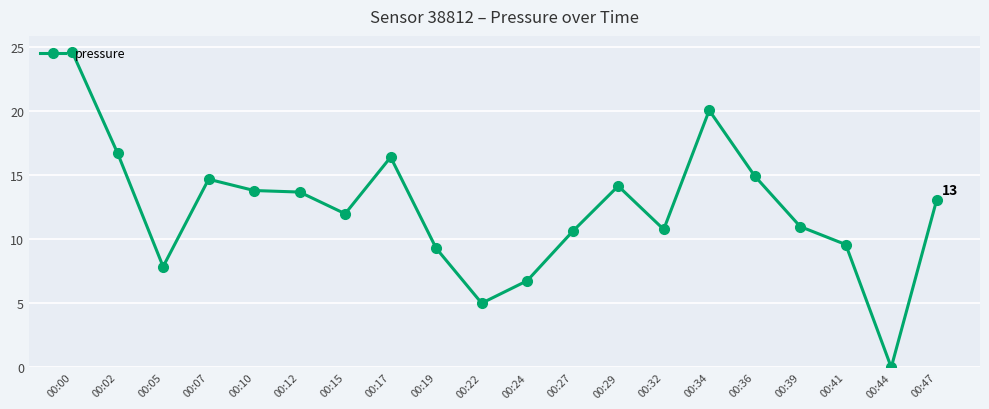

Between 00:47 and 00:07, which is larger?

00:07